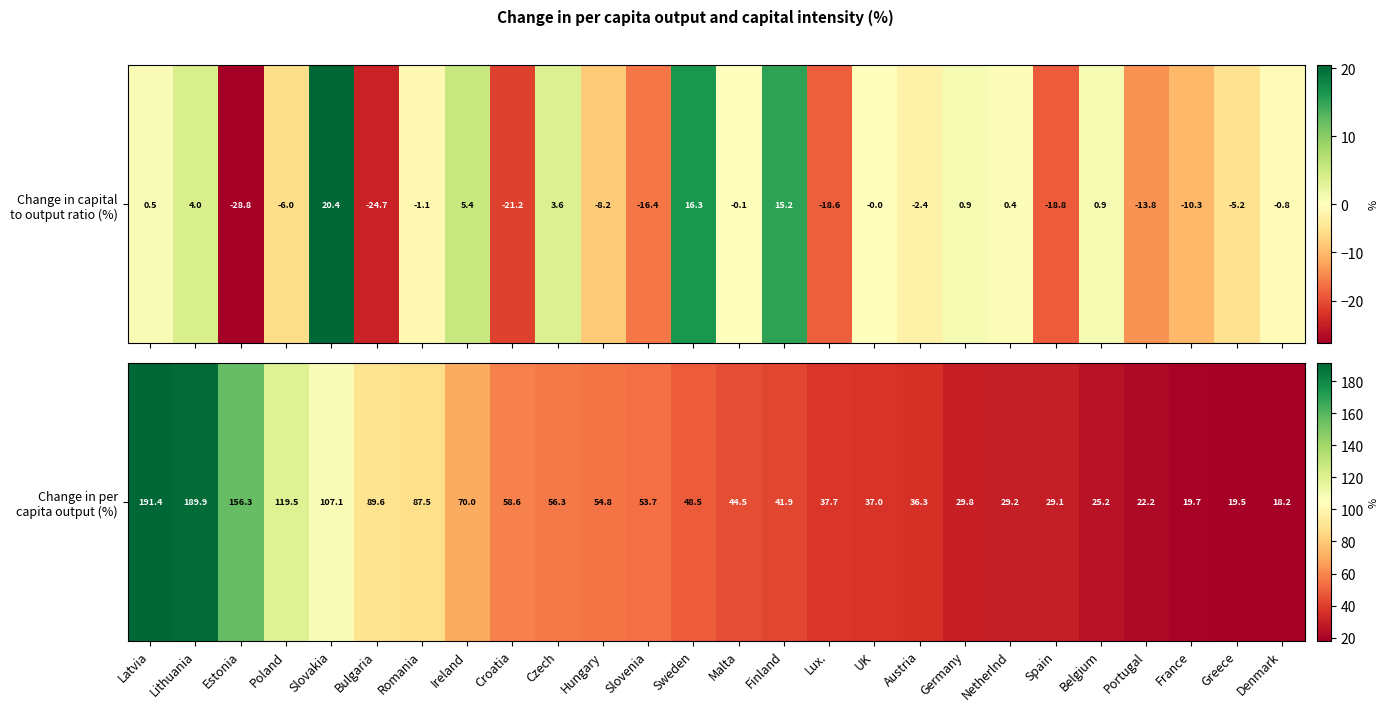

How many values are below 48?

13